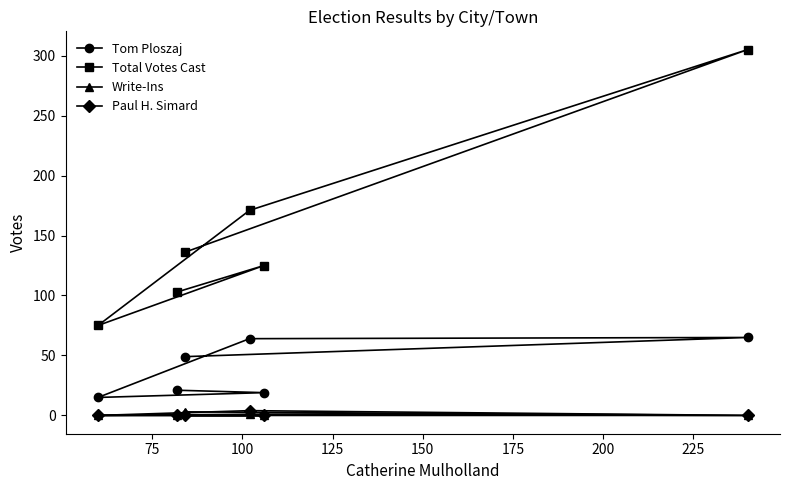

What is the value of the Tom Ploszaj point at the 1st from the left?

15